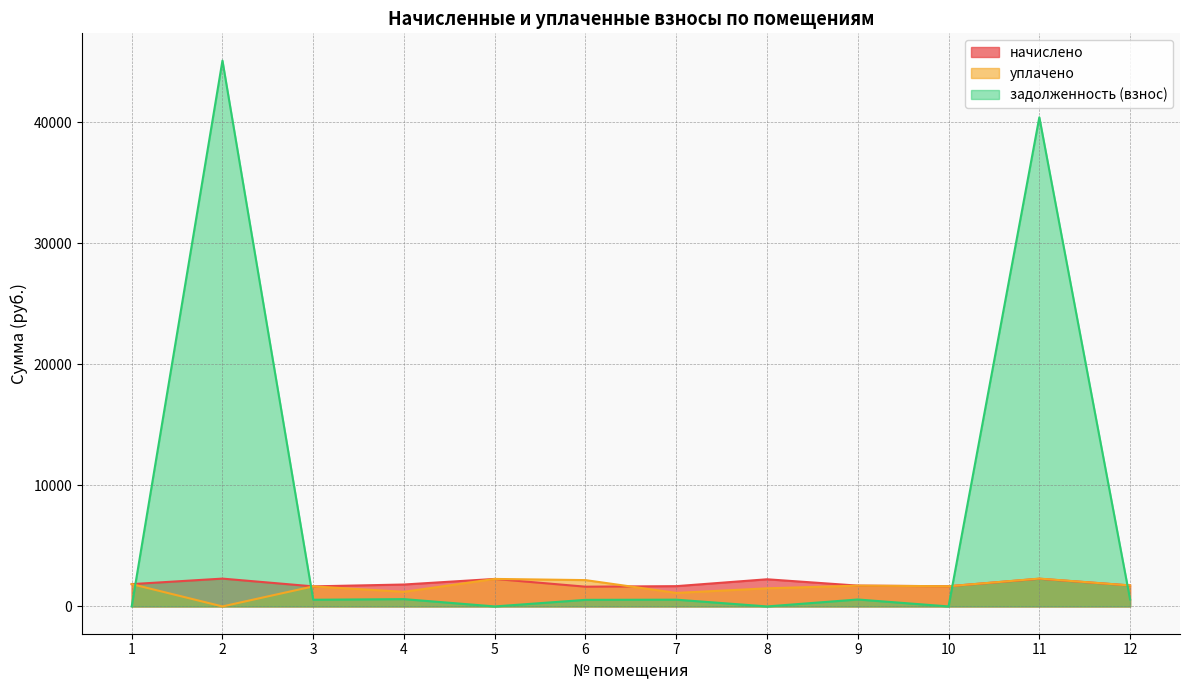

How many intersections are there between уплачено and задолженность (взнос)?

4